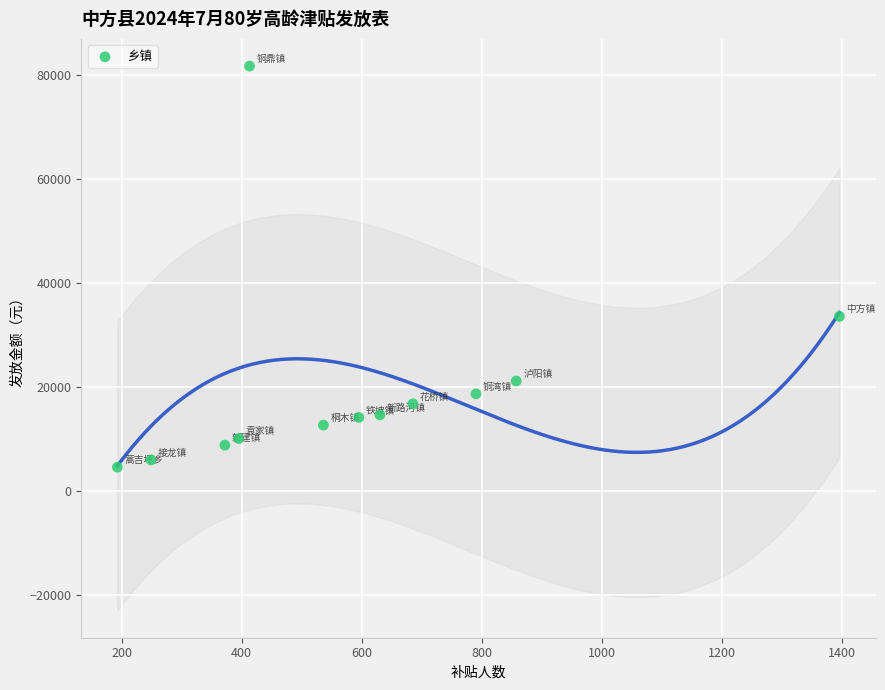

What is the range of X values (max minus min)?

1202